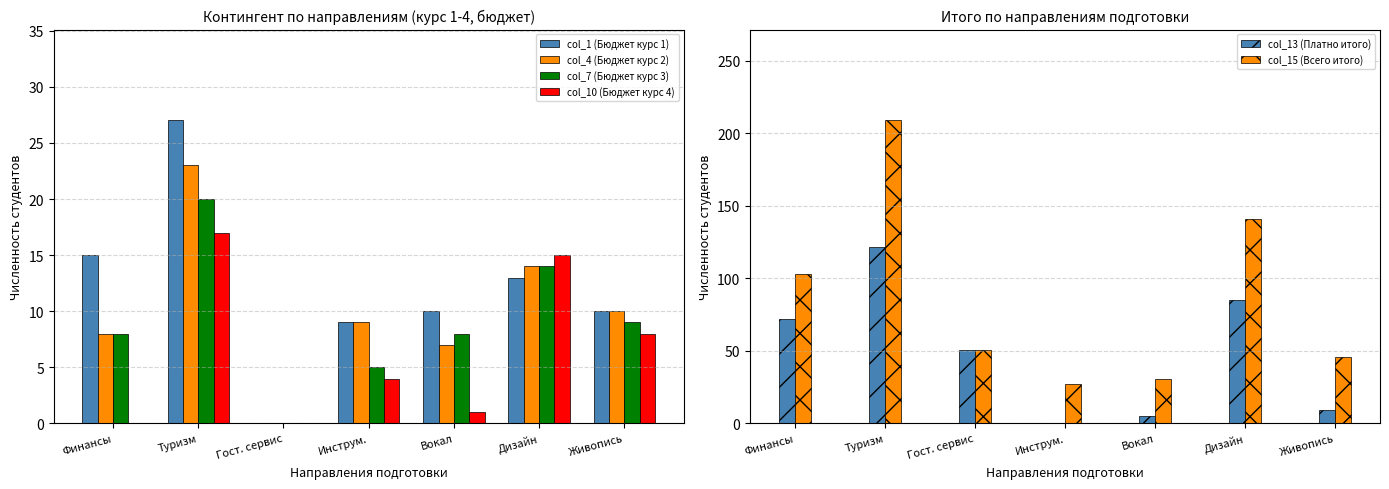

What is the label of the 2nd bar from the right?

Дизайн